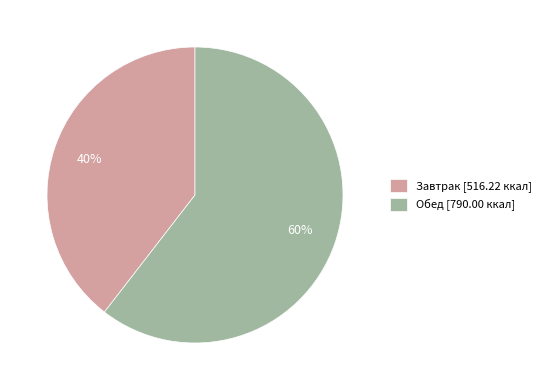

Is the sum of Обед [790.00 ккал] and Завтрак [516.22 ккал] greater than half?

Yes